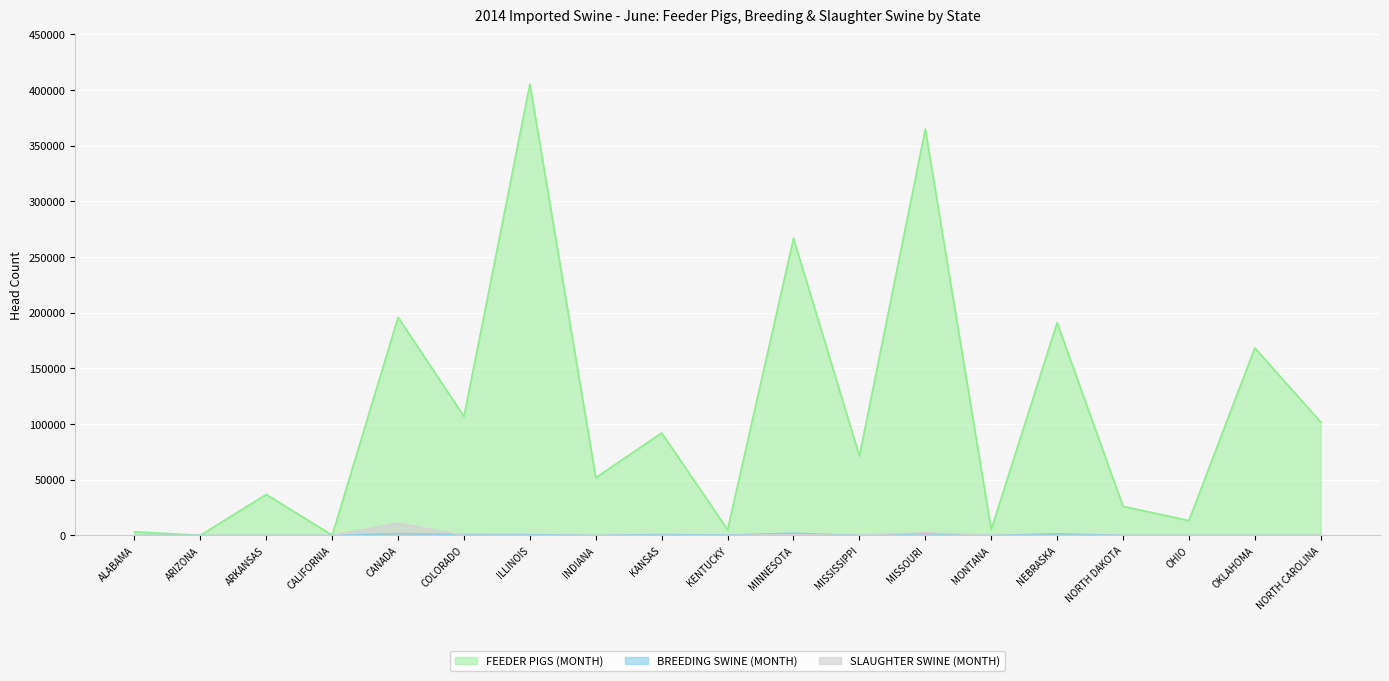

At which category is the sum across all series the highest?

ILLINOIS